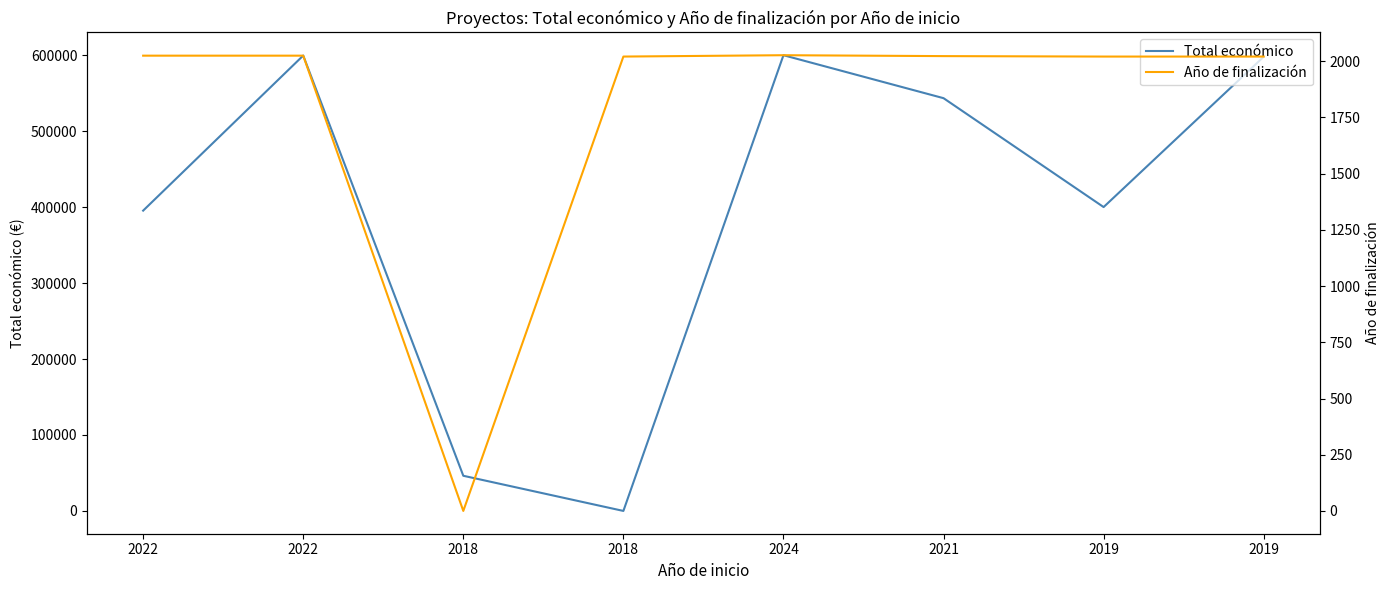

What is the difference between the Año de finalización values at 2021 and 2022?

2